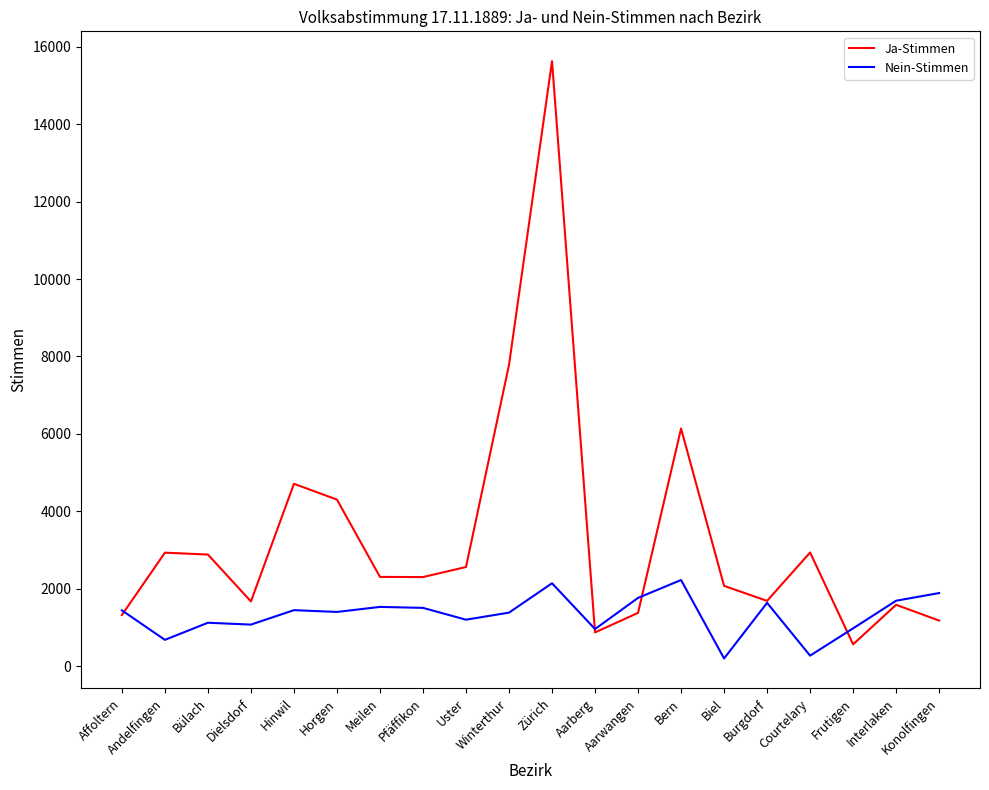

List the series in order of their peak value, lowest first.

Nein-Stimmen, Ja-Stimmen